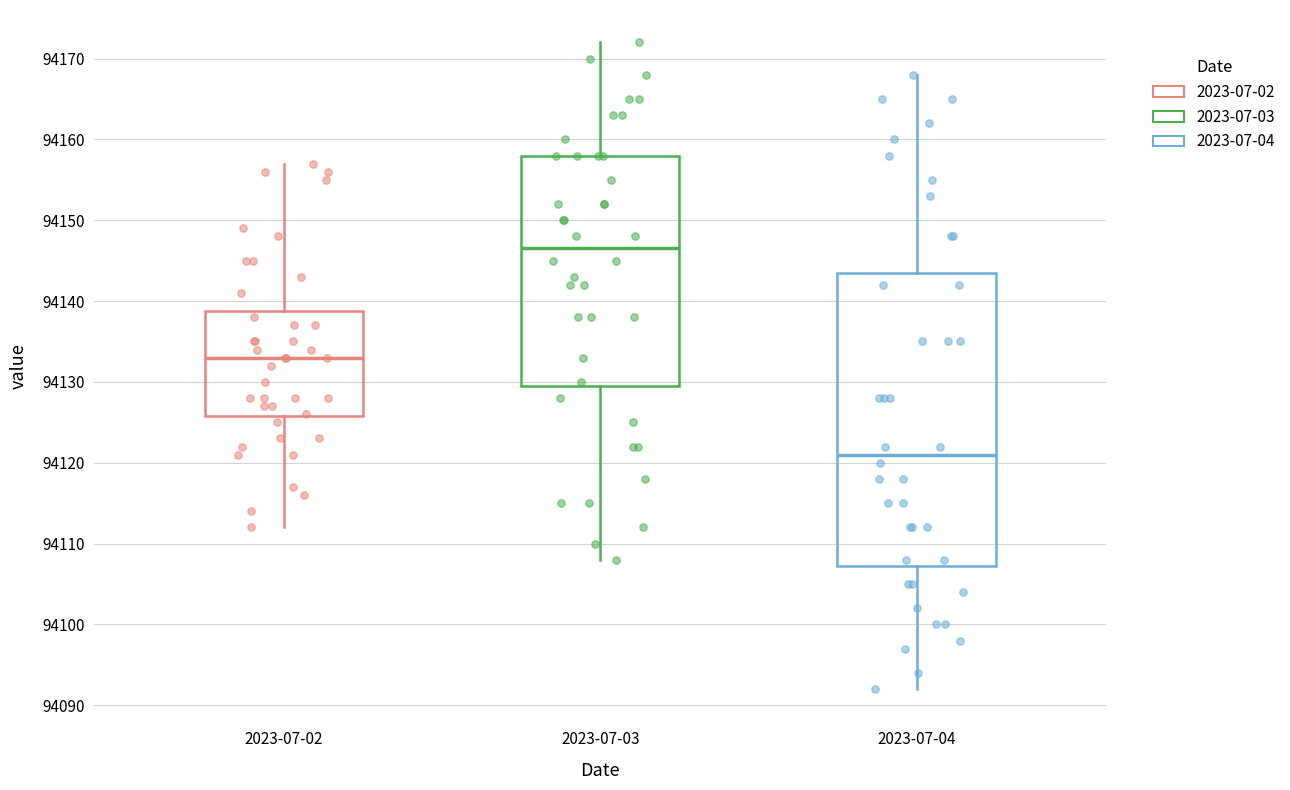

Reading left to right, read every box against the y-axis: the position of its median line, the range the box covers, and the ends of its whiskers. The values are not printed on the chart, so give them approximately, as read against the axis.

2023-07-02: median 94133, box 94126 to 94139, whiskers 94112 to 94157
2023-07-03: median 94147, box 94130 to 94158, whiskers 94108 to 94172
2023-07-04: median 94121, box 94107 to 94144, whiskers 94092 to 94168